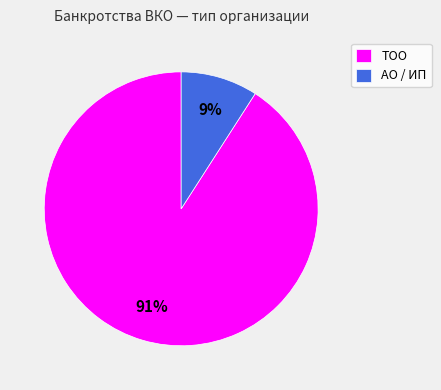

How many slices are in this pie chart?

2